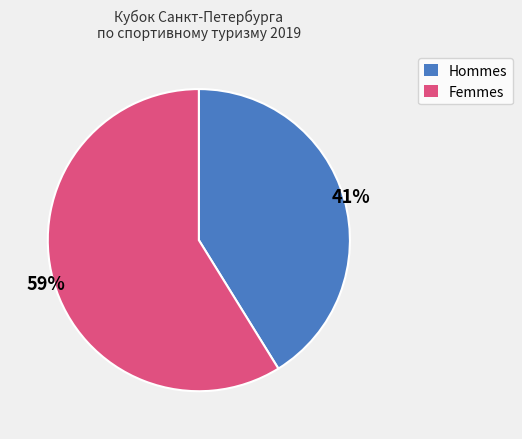

Between Femmes and Hommes, which is larger?

Femmes